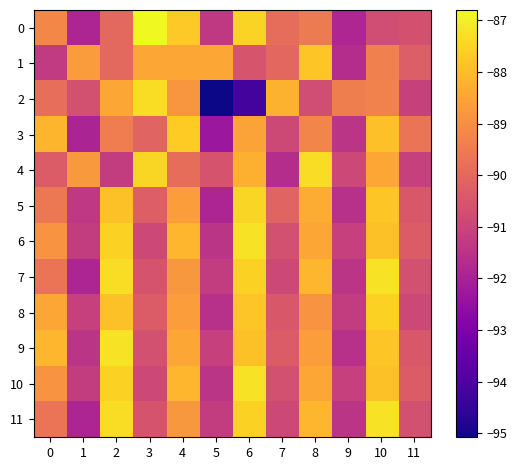

What is the spread (max minus min) of values at 10?

3.5